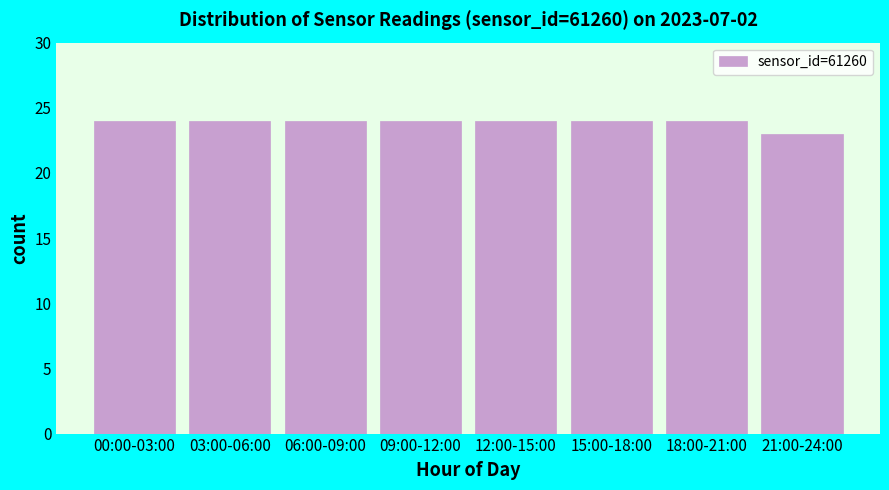

Reading left to right, transcribe all the data shown in this chart.

24	24	24	24	24	24	24	23